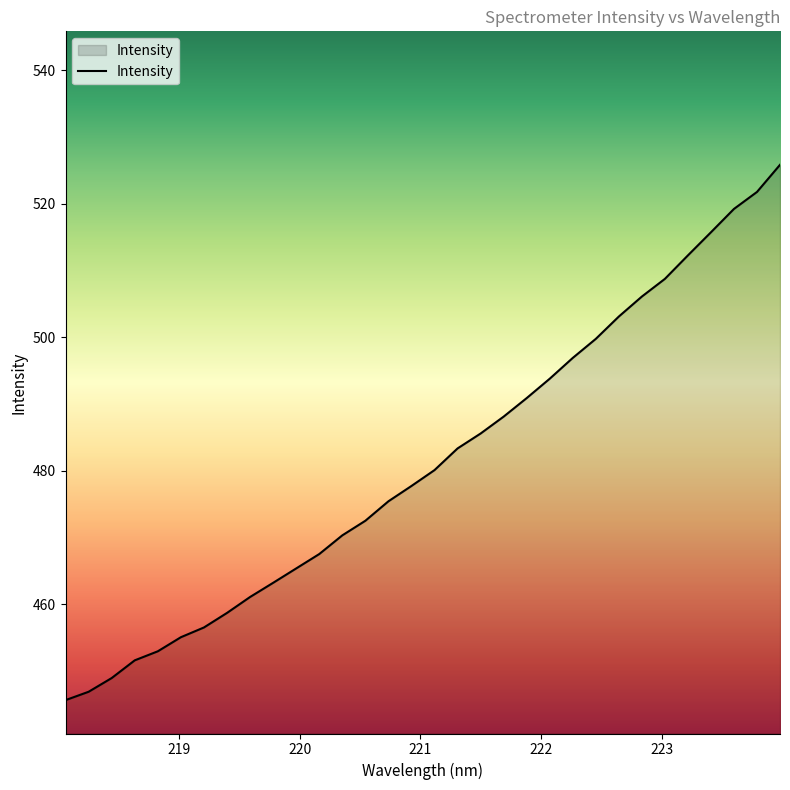

True or false: there are more than 1 points higher than both neighbors.

False